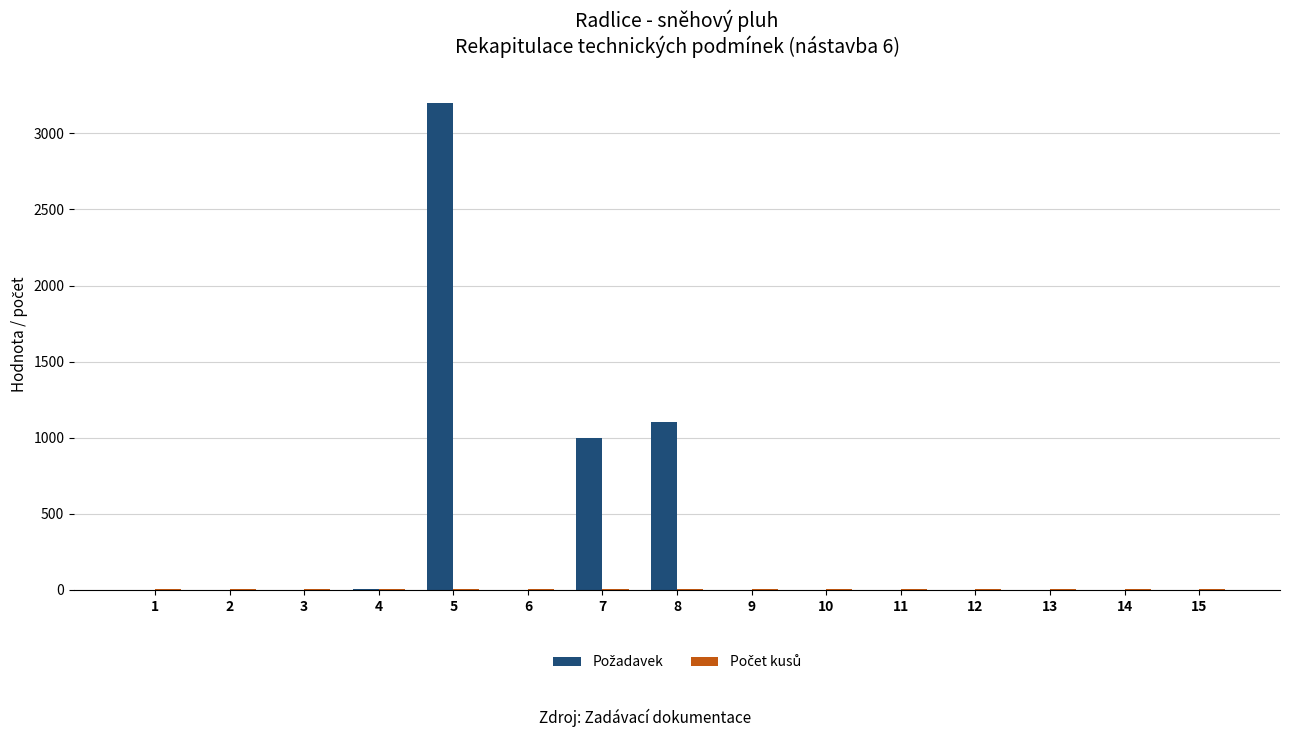

What is the greatest value displayed?

3200